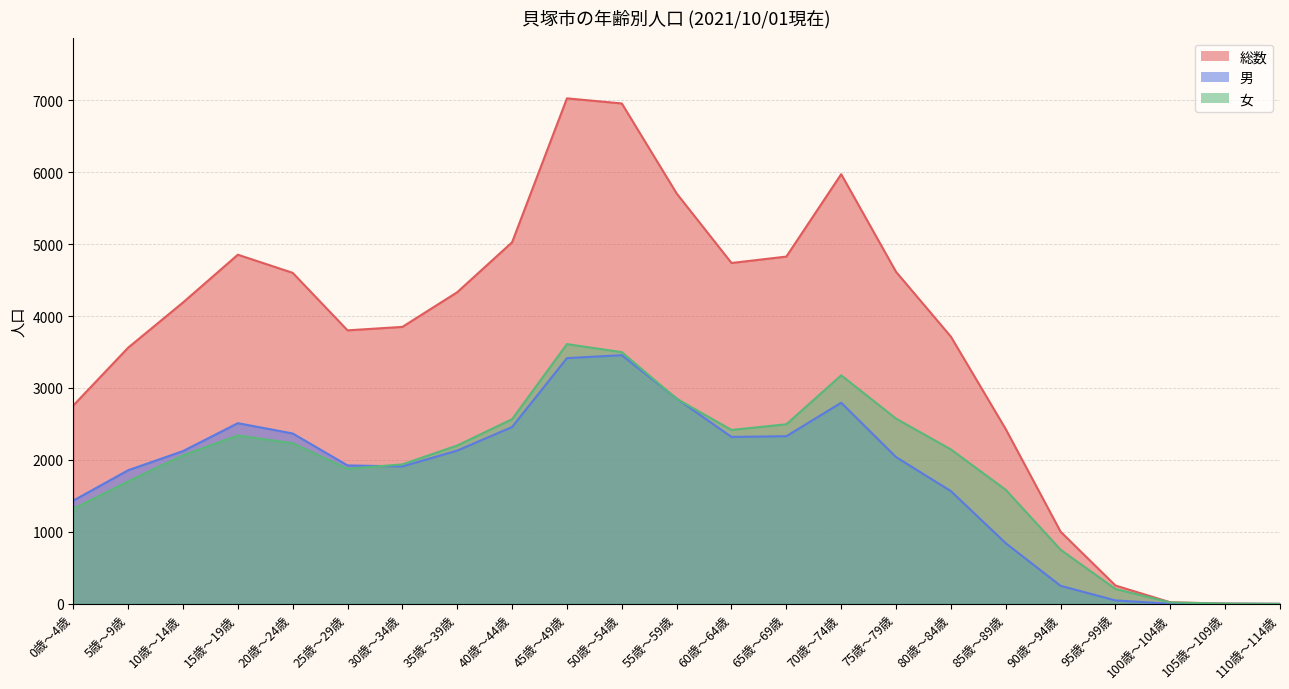

Which has a higher value, 95歳～99歳 or 15歳～19歳?

15歳～19歳